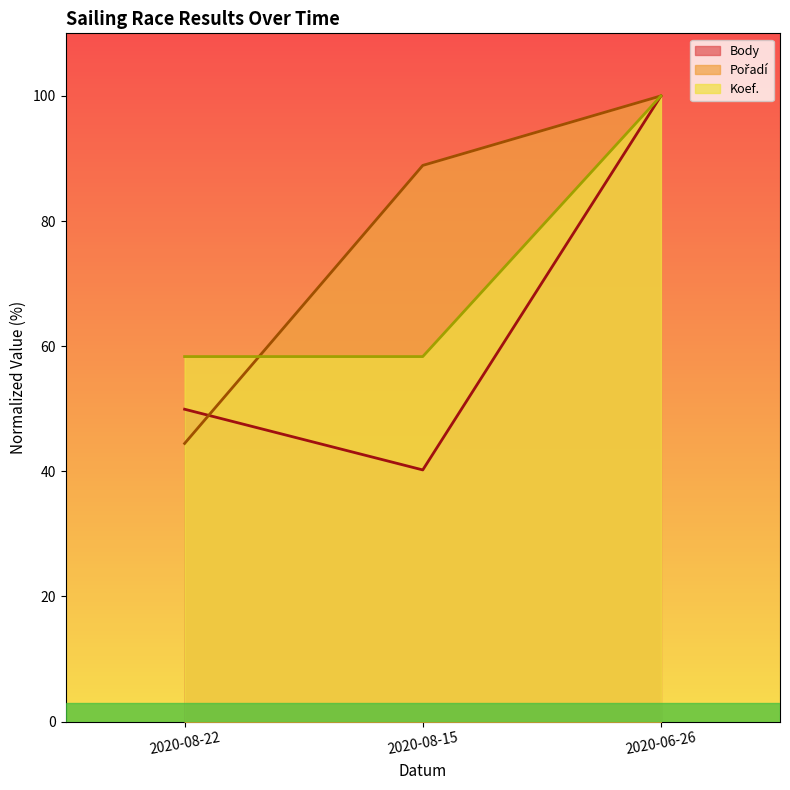

Rank the series by their average value, from highest to lowest.

Pořadí, Koef., Body